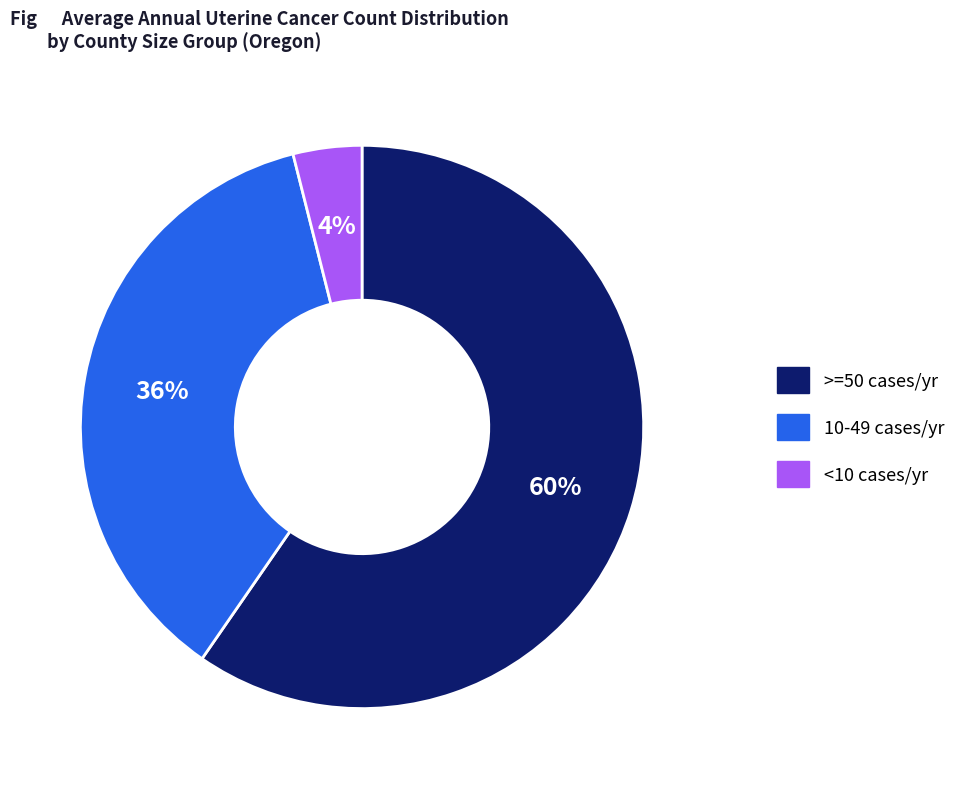

How many slices are in this pie chart?

3